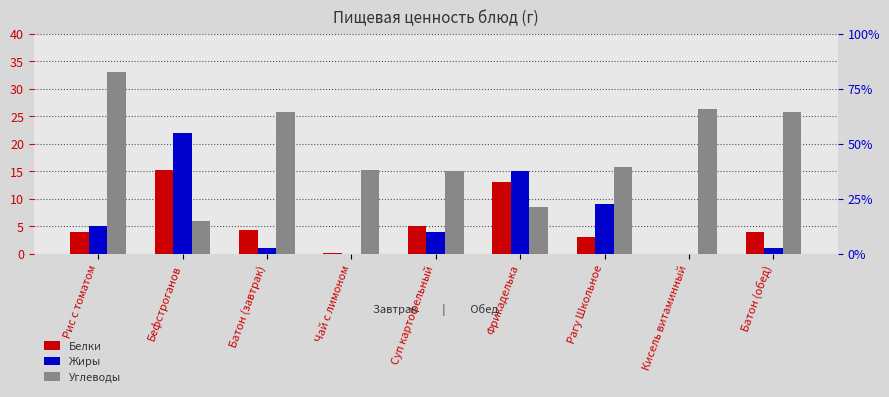

What is the value of the Углеводы bar at the 9th from the left?

25.7